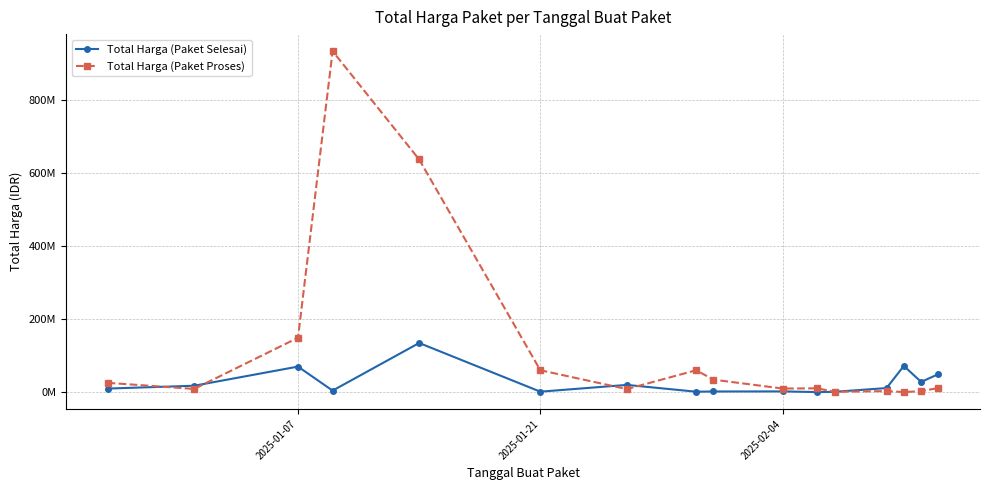

How many interior local valleys does the Total Harga (Paket Selesai) series have?

5